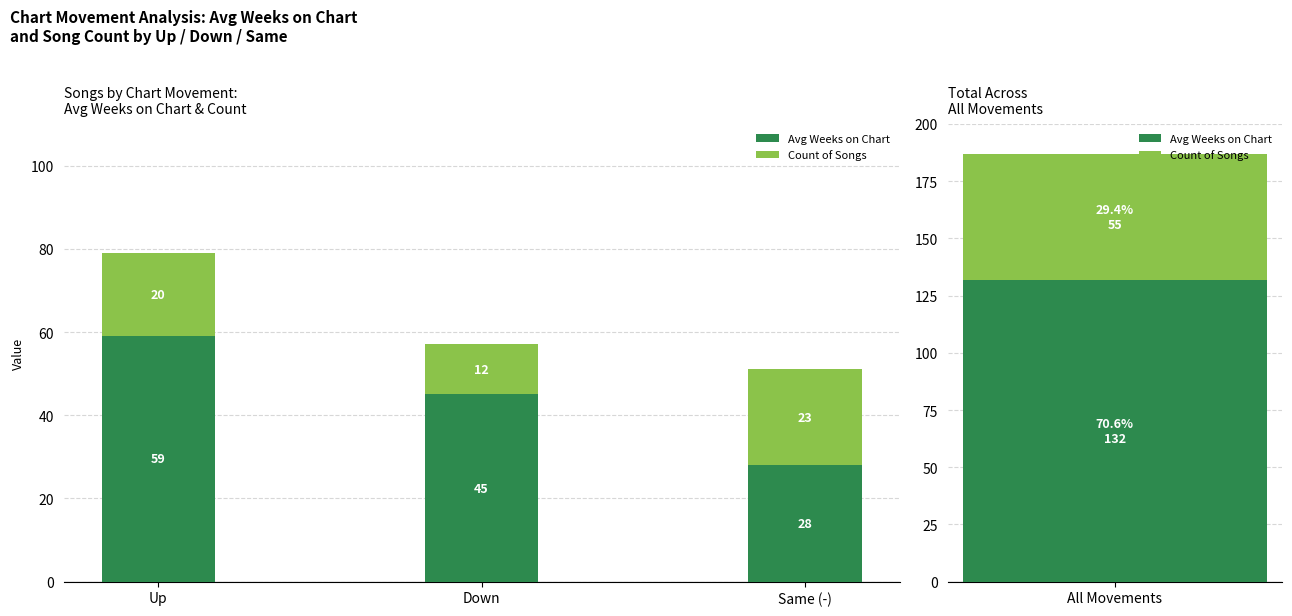

What is the difference between the second highest and minimum values in the Avg Weeks on Chart series?

17